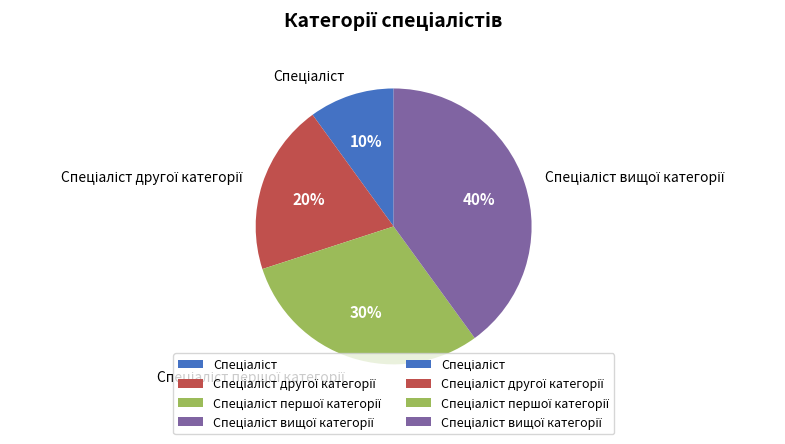

To the nearest percent, what is the difference between the largest and smallest slice percentages?

30%